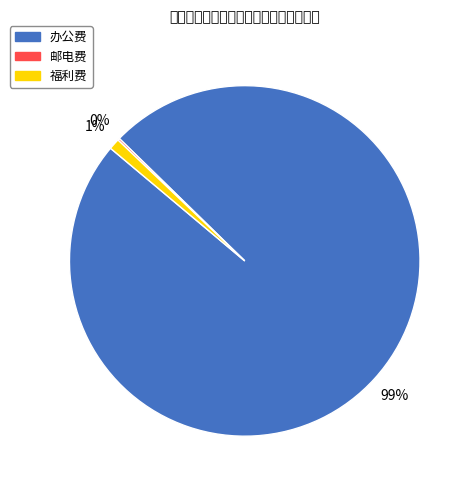

Which slice represents more than half of the pie?

办公费